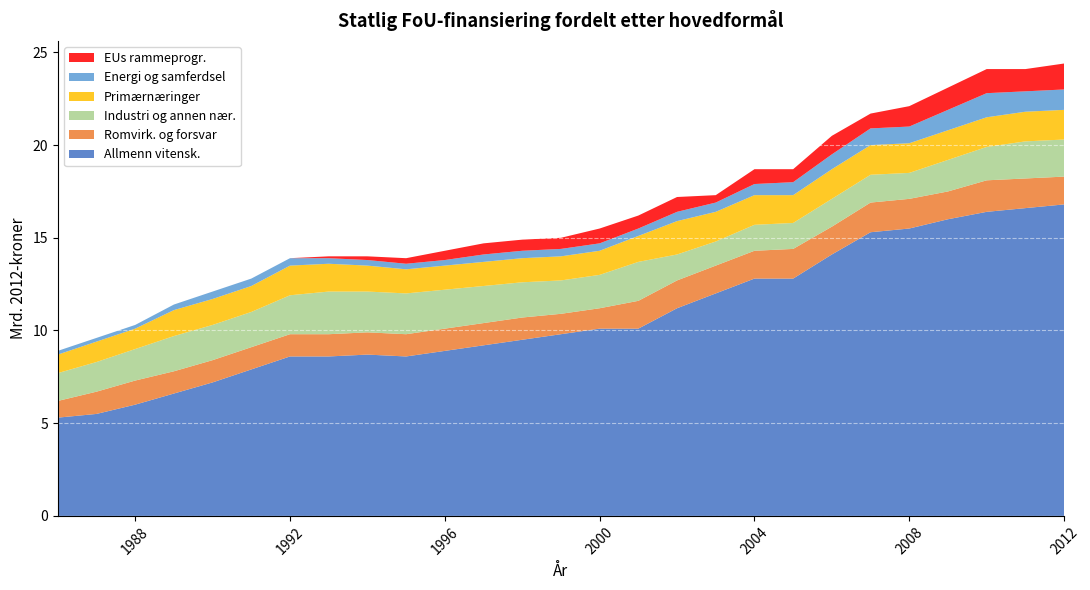

Reading right to left, what are all the values shown in this chart?

Allmenn vitensk.: 16.8	16.6	16.4	16.0	15.5	15.3	14.1	12.8	12.8	12.0	11.2	10.1	10.1	9.8	9.5	9.2	8.9	8.6	8.7	8.6	8.6	7.9	7.2	6.6	6.0	5.5	5.3
Romvirk. og forsvar: 1.5	1.6	1.7	1.5	1.6	1.6	1.5	1.6	1.5	1.5	1.5	1.5	1.1	1.1	1.2	1.2	1.2	1.2	1.2	1.2	1.2	1.2	1.2	1.2	1.3	1.2	0.9
Industri og annen nær.: 2.0	2.0	1.8	1.7	1.4	1.5	1.5	1.4	1.4	1.3	1.4	2.1	1.8	1.8	1.9	2.0	2.1	2.2	2.2	2.3	2.1	1.9	1.9	1.9	1.7	1.6	1.5
Primærnæringer: 1.6	1.6	1.6	1.6	1.6	1.6	1.6	1.5	1.6	1.6	1.8	1.4	1.3	1.3	1.3	1.3	1.3	1.3	1.4	1.5	1.6	1.4	1.4	1.4	1.1	1.1	1.0
Energi og samferdsel: 1.1	1.1	1.3	1.1	0.9	0.9	0.8	0.7	0.6	0.5	0.5	0.4	0.4	0.4	0.4	0.4	0.3	0.3	0.3	0.3	0.4	0.4	0.4	0.3	0.2	0.2	0.2
EUs rammeprogr.: 1.4	1.2	1.3	1.2	1.1	0.8	1.0	0.7	0.8	0.4	0.8	0.7	0.8	0.6	0.6	0.6	0.5	0.3	0.2	0.1	0.0	0.0	0.0	0.0	0.0	0.0	0.0